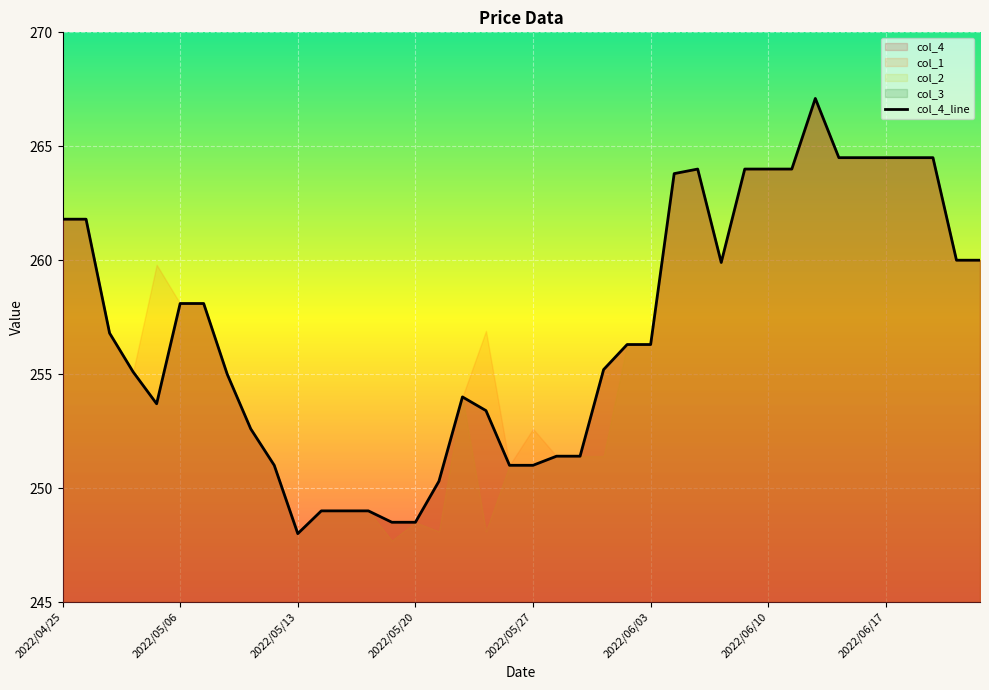

What is the smallest value displayed?

248.0